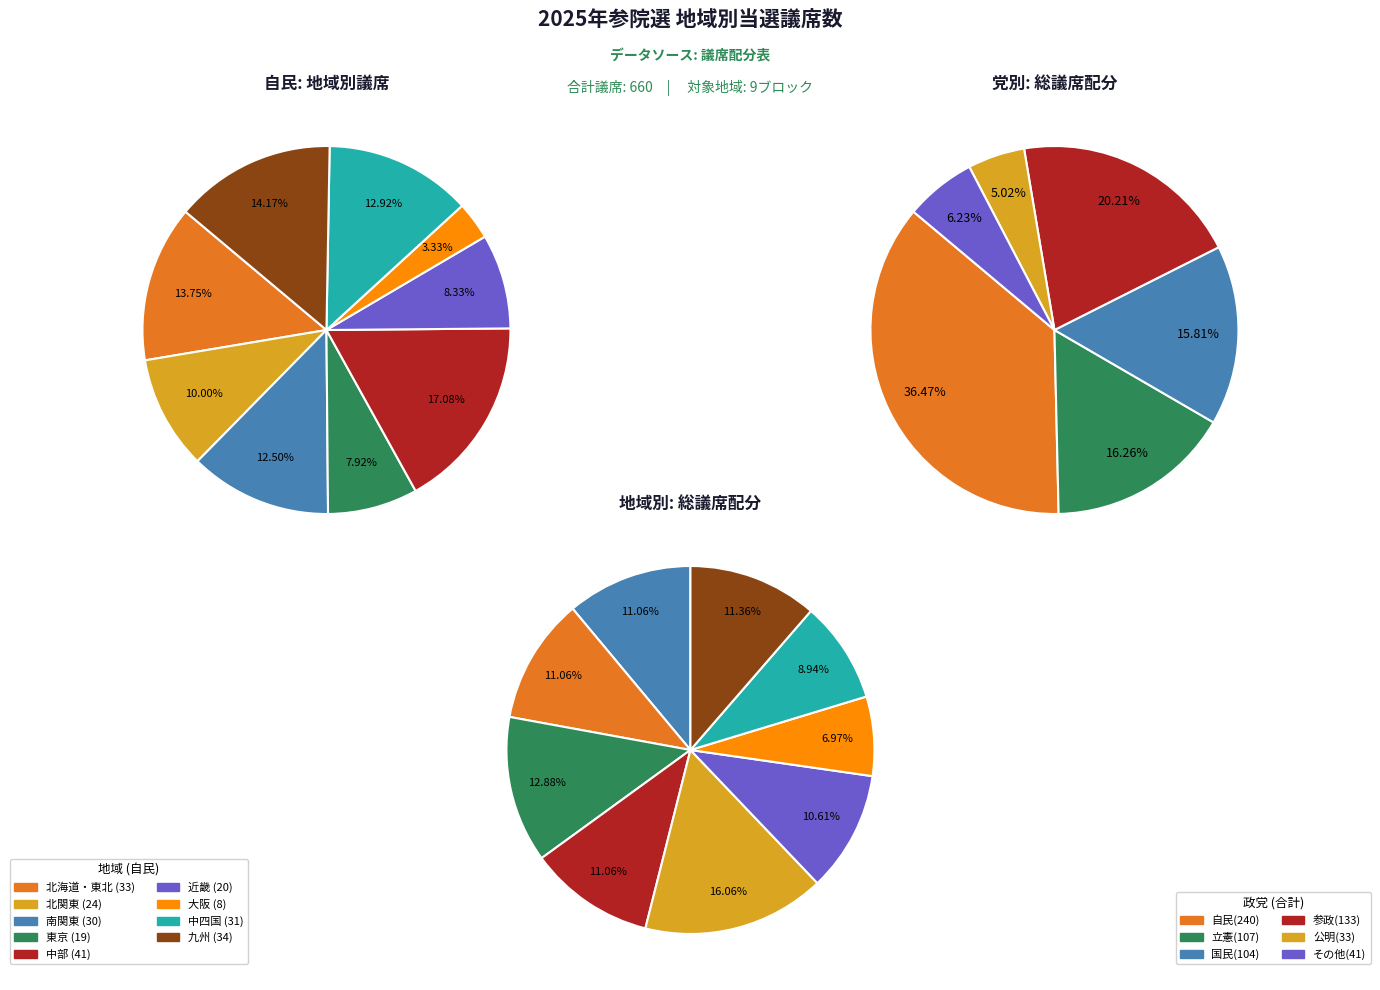

To the nearest percent, what is the average slice percentage?

11%